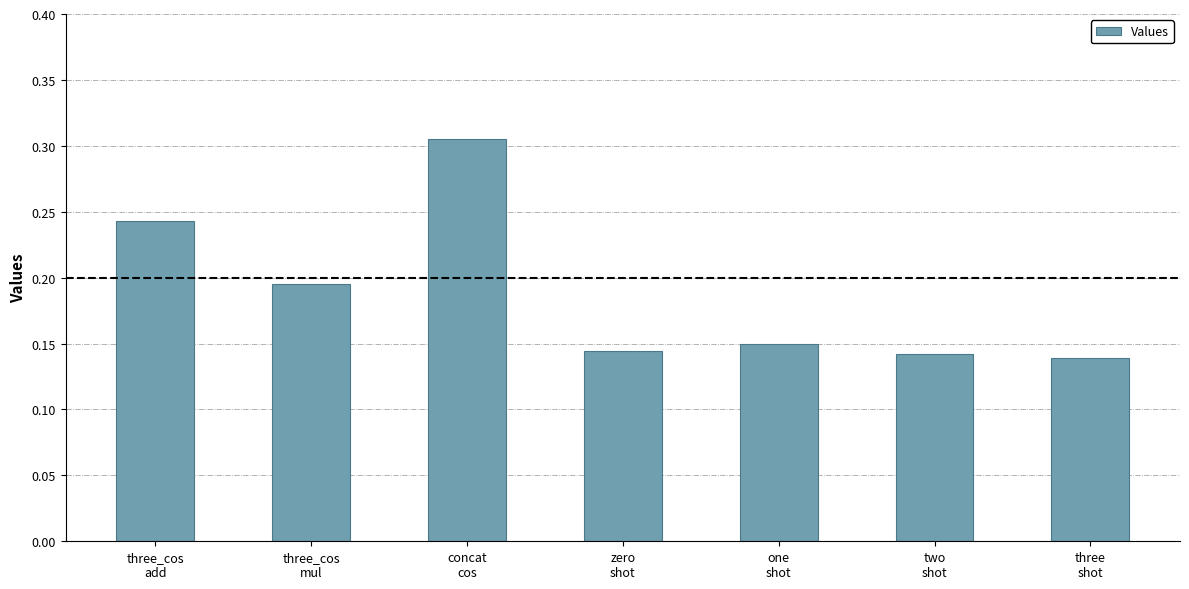

Count the values in the range 0 to 1.

7